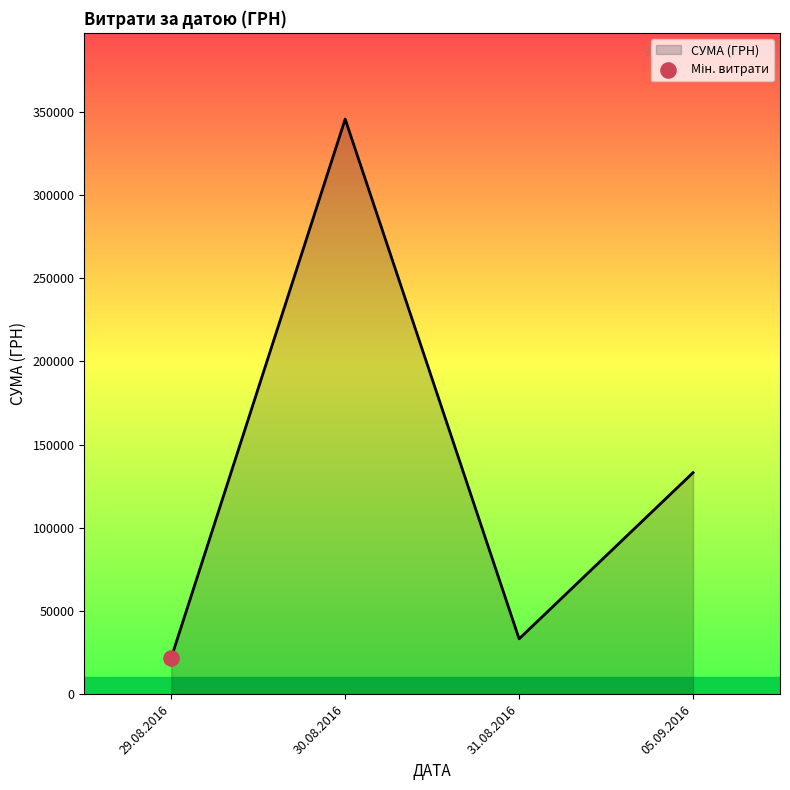

What is the change in value from 30.08.2016 to 31.08.2016?

-312429.3